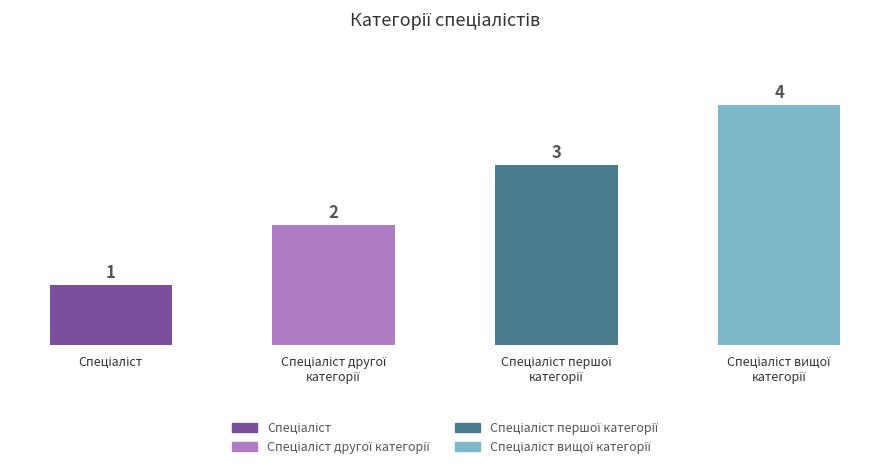

Count the values in the range 2 to 4.

3